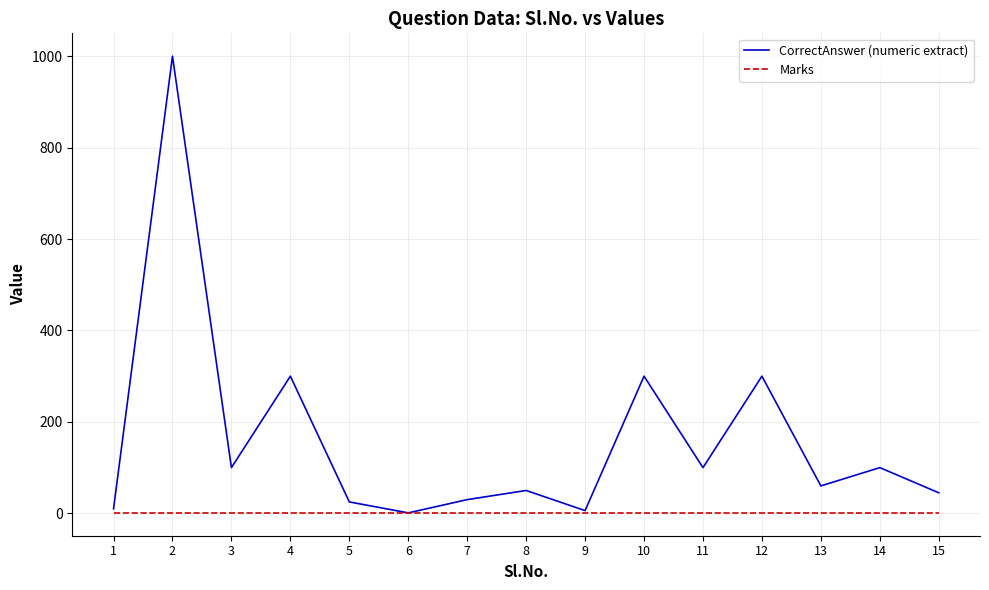

List the series in order of their overall mean, highest first.

CorrectAnswer (numeric extract), Marks